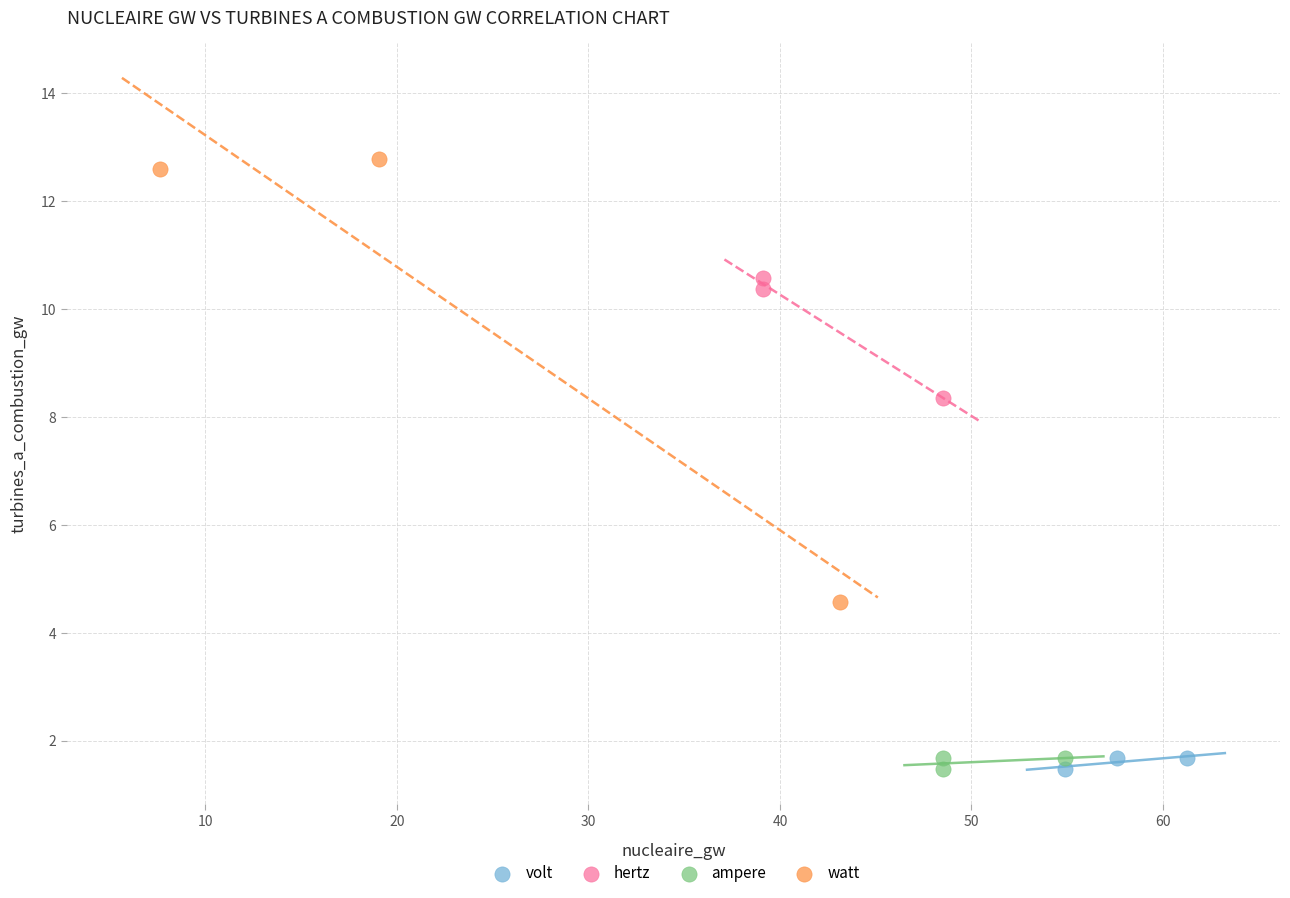

Which series reaches the maximum Y coordinate?

watt